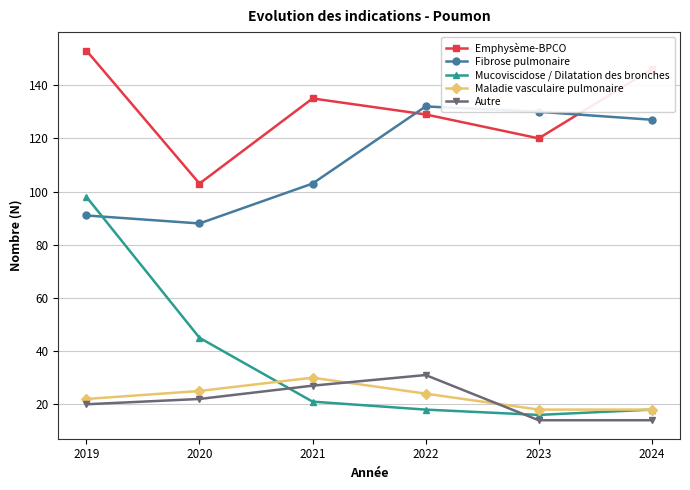

Reading left to right, transcribe all the data shown in this chart.

Emphysème-BPCO: 153	103	135	129	120	146
Fibrose pulmonaire: 91	88	103	132	130	127
Mucoviscidose / Dilatation des bronches: 98	45	21	18	16	18
Maladie vasculaire pulmonaire: 22	25	30	24	18	18
Autre: 20	22	27	31	14	14